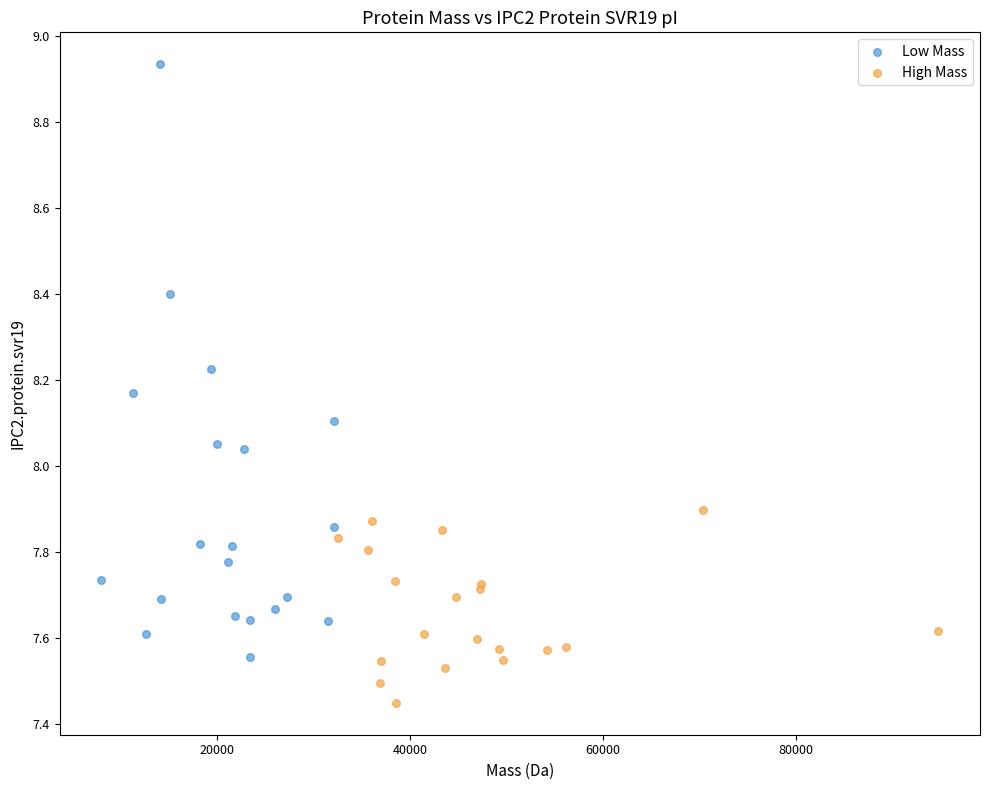

Which series reaches the minimum Y coordinate?

High Mass